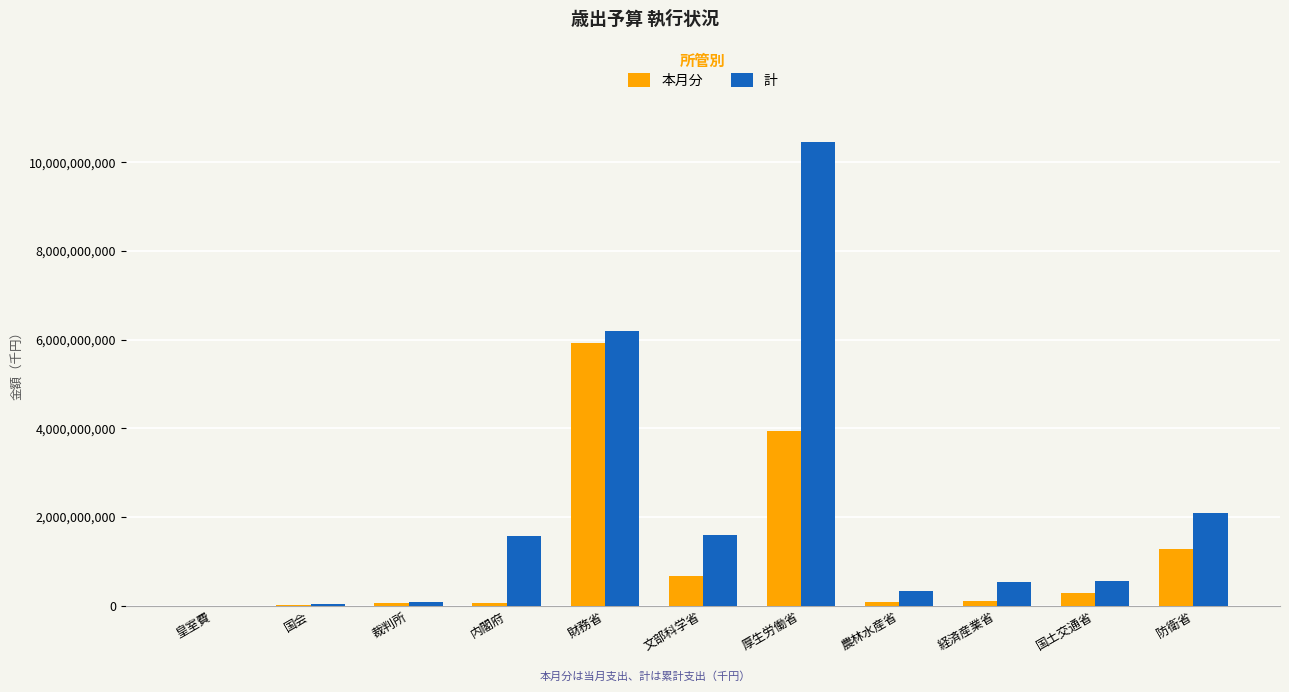

What is the approximate value of 計 at 財務省?

6193402224